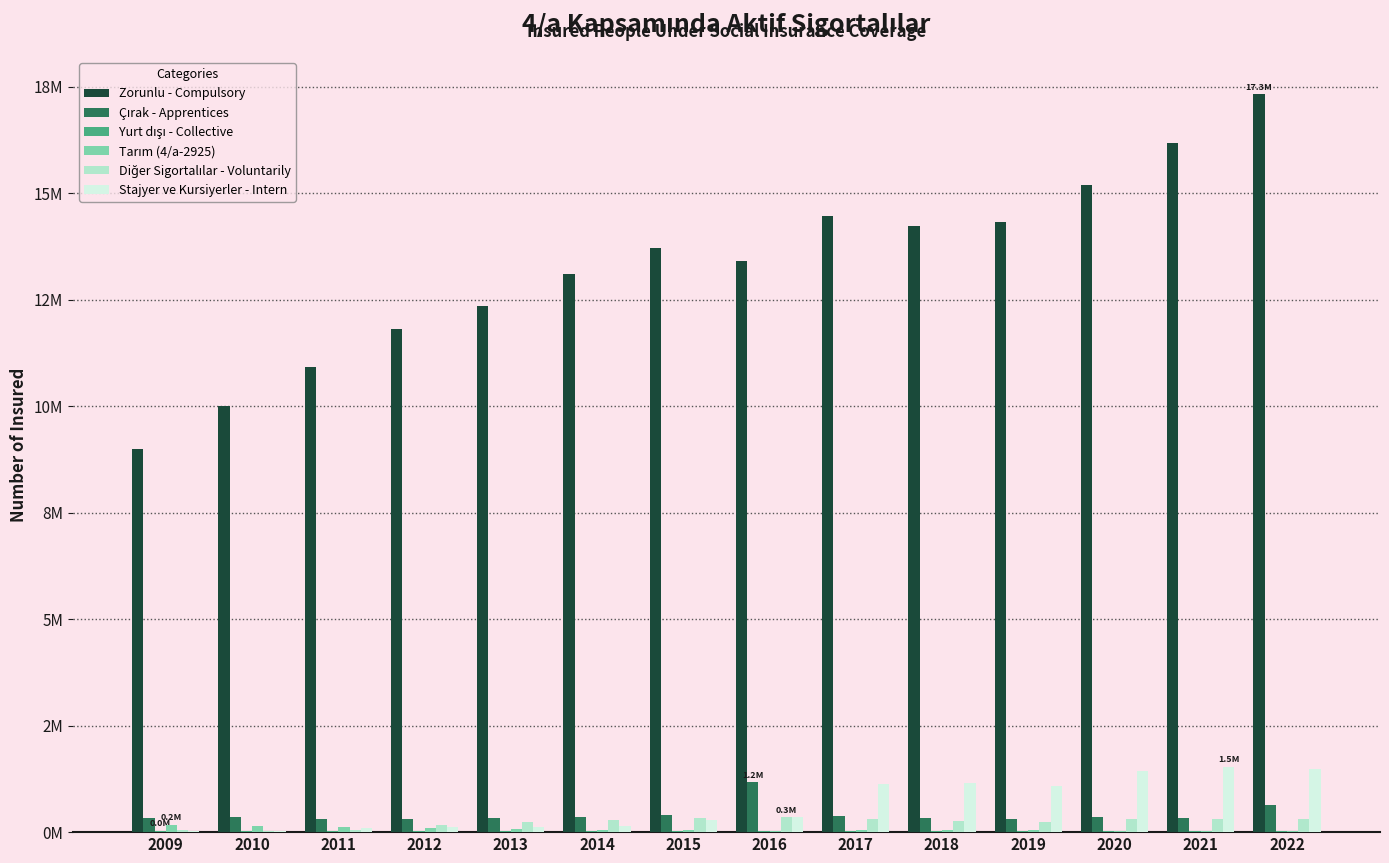

What is the maximum value shown in the chart?

17332991